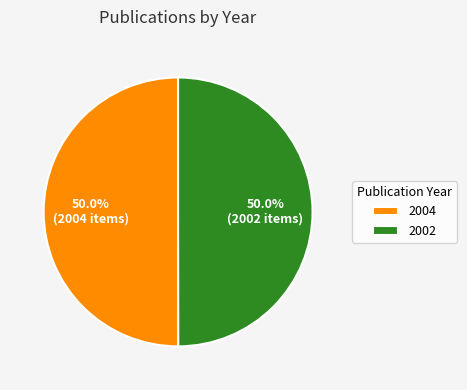

Combined, do 2002 and 2004 account for over 50%?

Yes